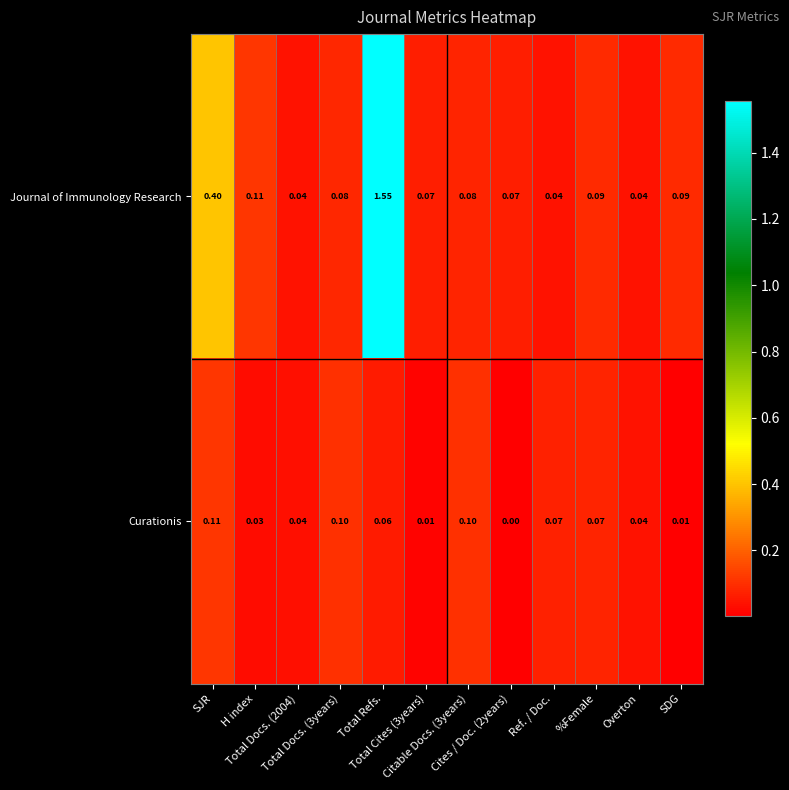

Which series has the largest total across all categories?

Journal of Immunology Research